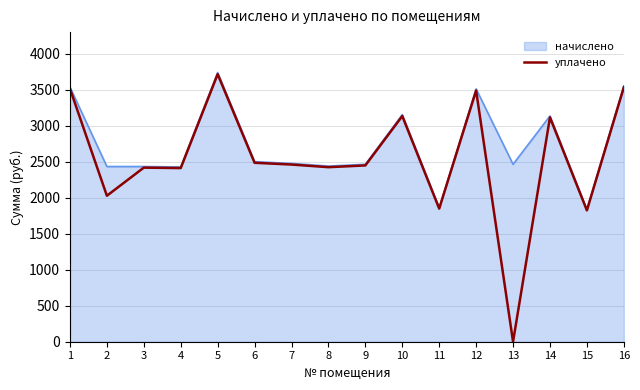

Which series changed the most between 2 and 9?

уплачено